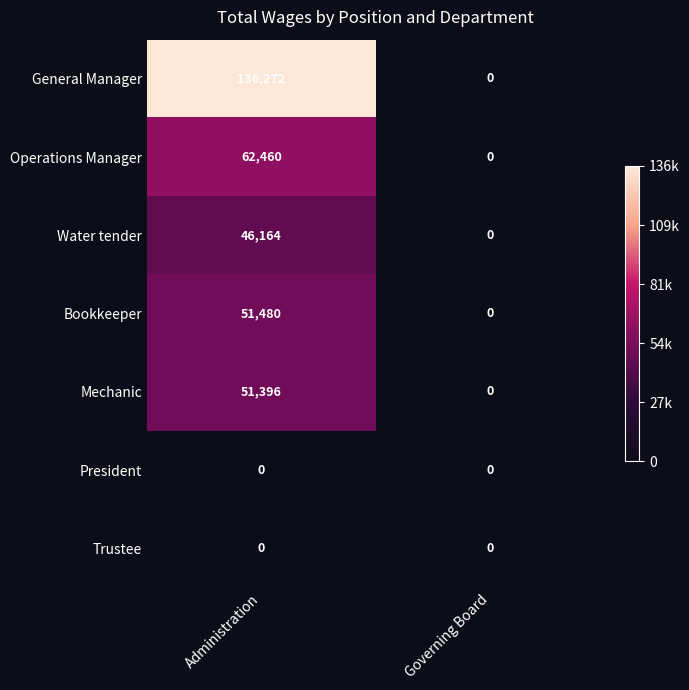

Reading left to right, what are all the values shown in this chart?

General Manager: Administration=136272	Governing Board=0
Operations Manager: Administration=62460	Governing Board=0
Water tender: Administration=46164	Governing Board=0
Bookkeeper: Administration=51480	Governing Board=0
Mechanic: Administration=51396	Governing Board=0
President: Administration=0	Governing Board=0
Trustee: Administration=0	Governing Board=0